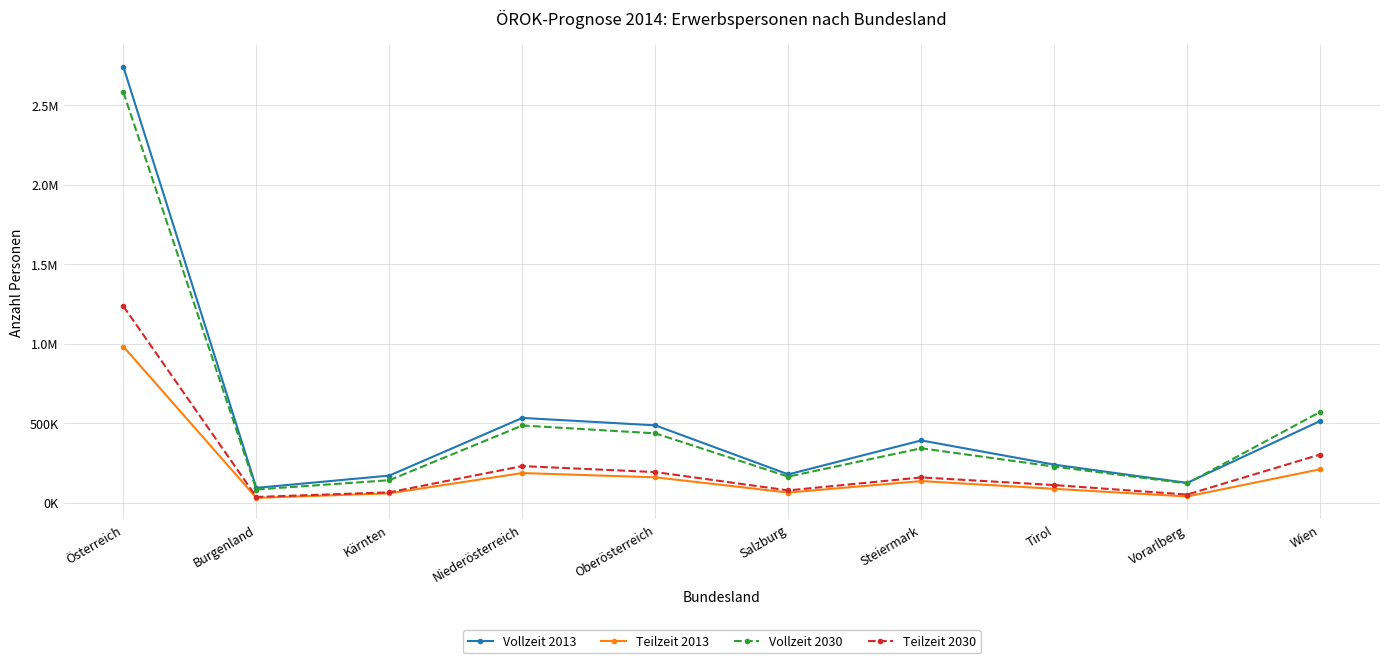

Is this an area chart (filled region under the line)?

No